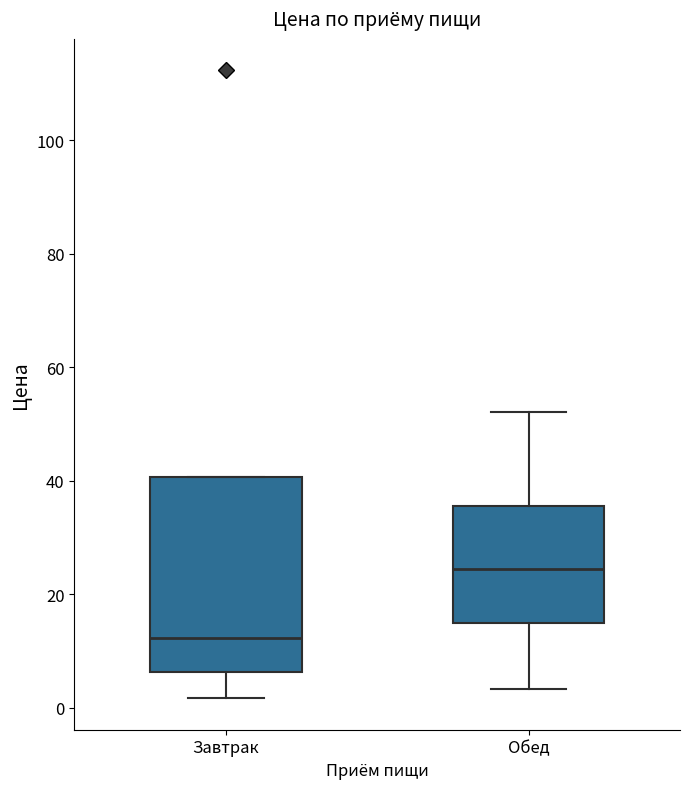

Reading left to right, transcribe this box plot: for each box, give where its median line is, the range the box spans, and where its two whiskers end, as read against the y-axis. The values are not printed on the chart, so give them approximately, as read against the axis.

Завтрак: median 12, box 6 to 40, whiskers 2 to 40
Обед: median 24, box 14 to 36, whiskers 4 to 52